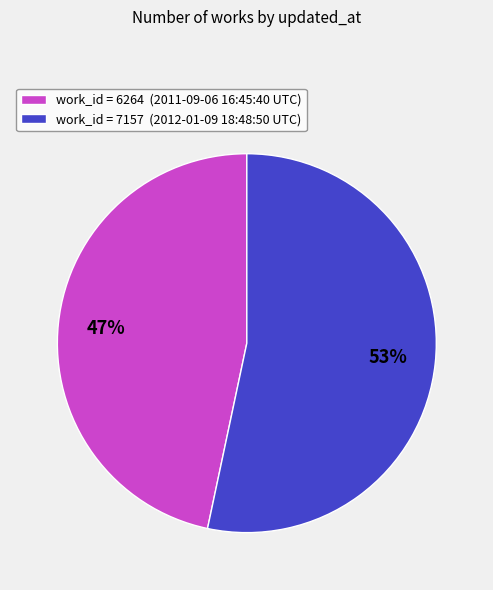

Does work_id = 6264 (2011-09-06 16:45:40 UTC) account for over 50% of the chart?

No